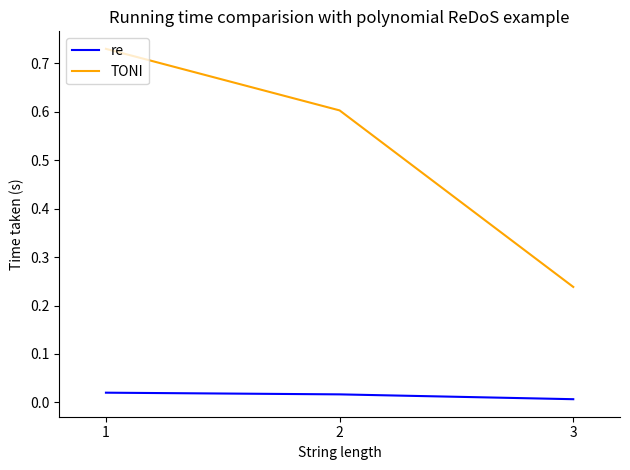

At 2, list the series in order from smallest to largest.

re, TONI